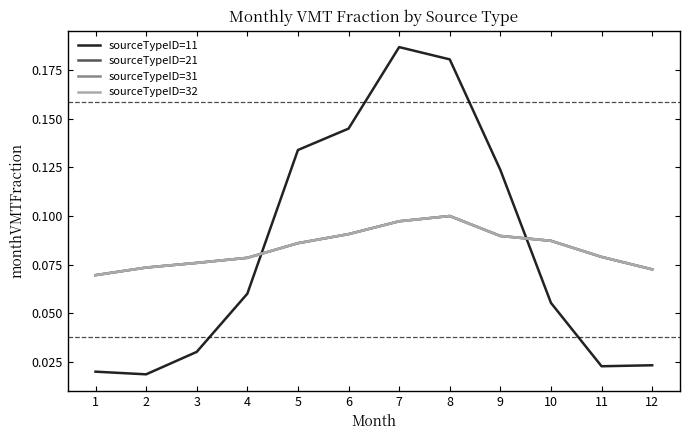

At which category does the chart reach its minimum across all series?

2